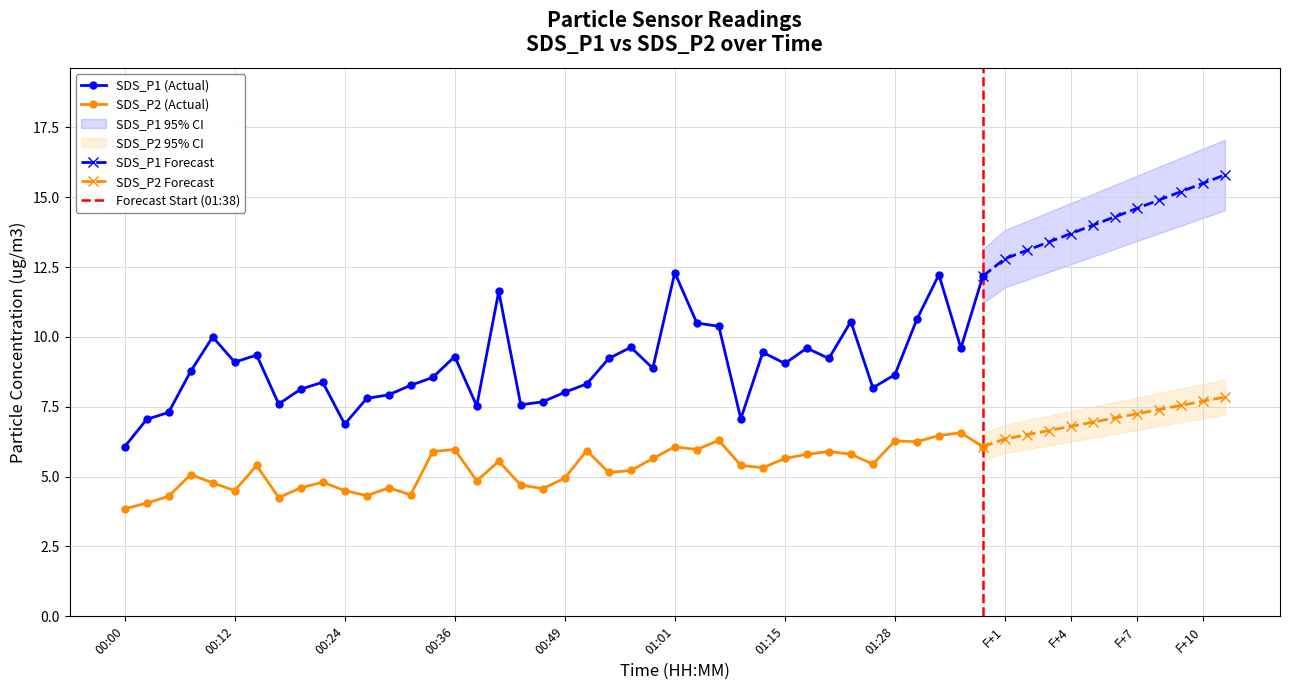

What is the greatest value displayed?

12.3